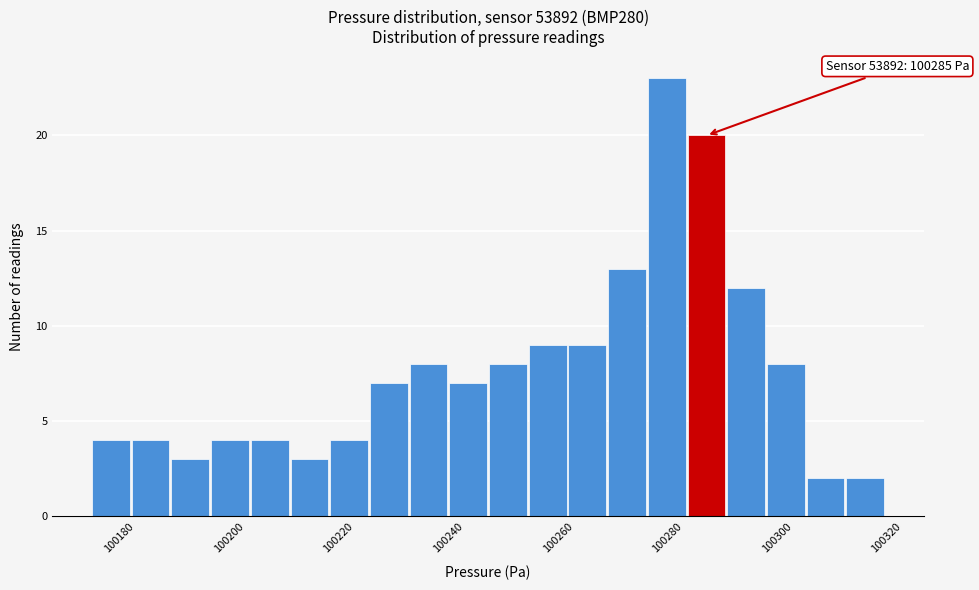

Around what value on the x-axis is the tallest bar? Give the approximate position of its centre, as read against the axis.

100280